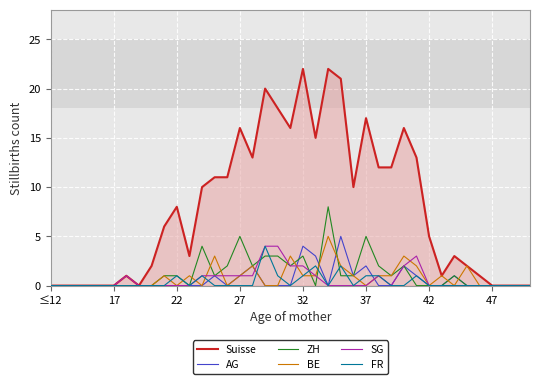

Which series has the largest total across all categories?

Suisse